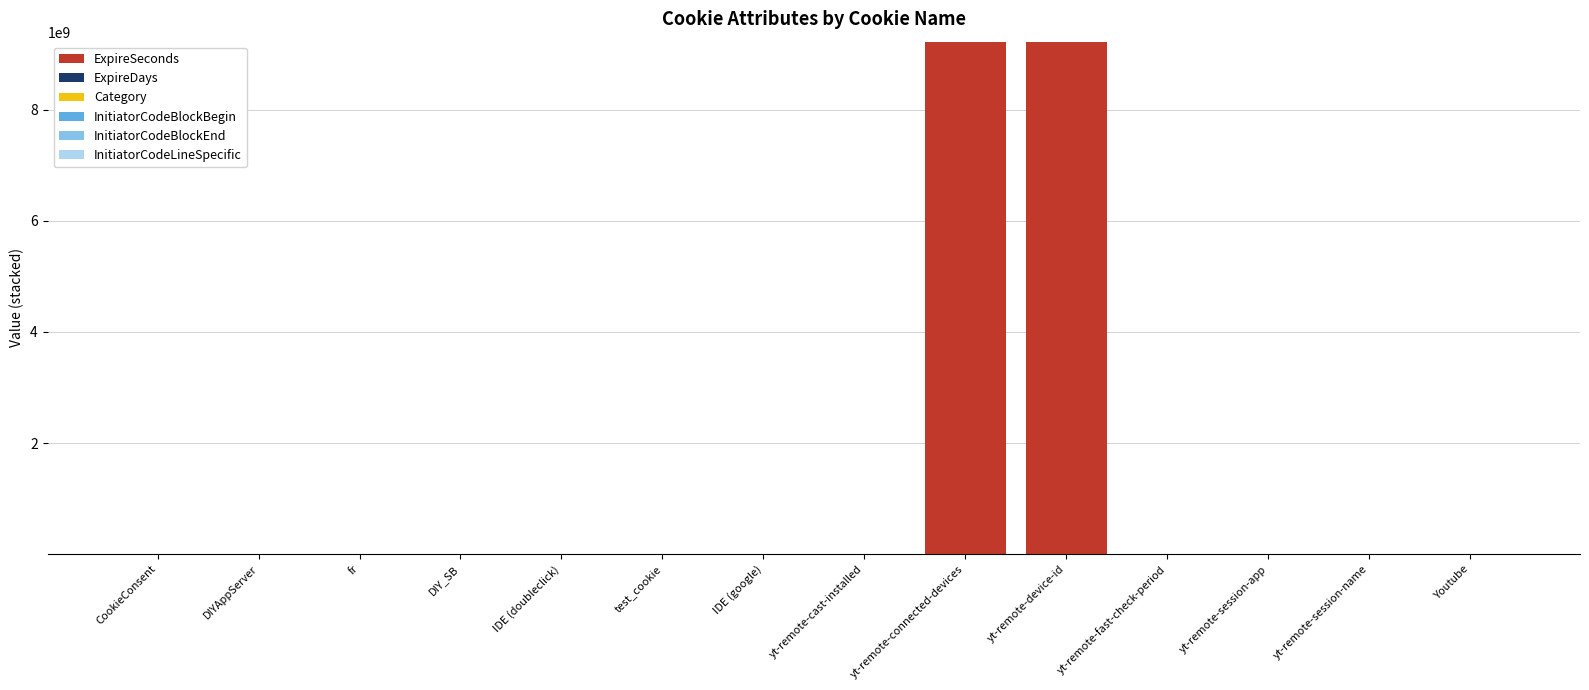

The value of ExpireSeconds at yt-remote-session-app is 0.0. True or false?

True